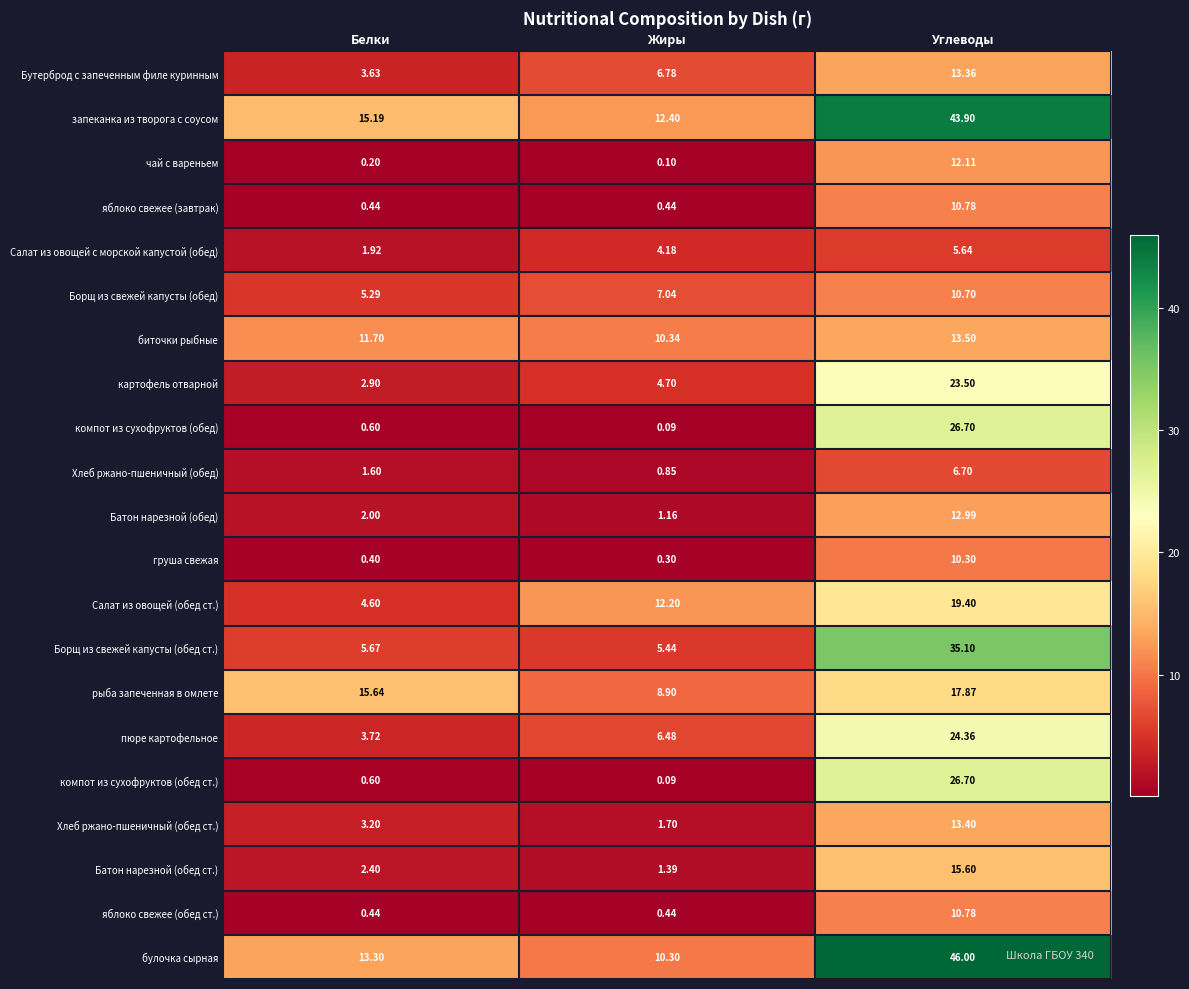

Which category has the highest value across all series?

Углеводы